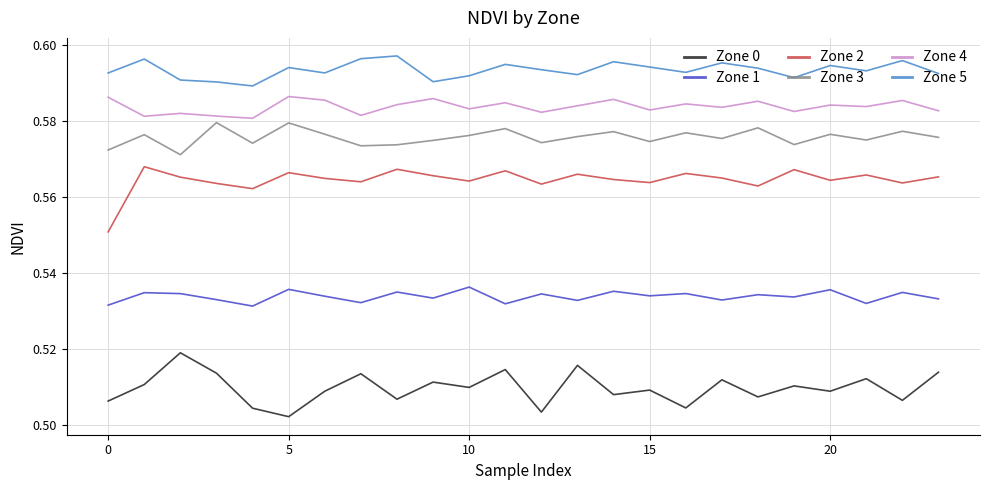

List the series in order of their peak value, highest first.

Zone 5, Zone 4, Zone 3, Zone 2, Zone 1, Zone 0